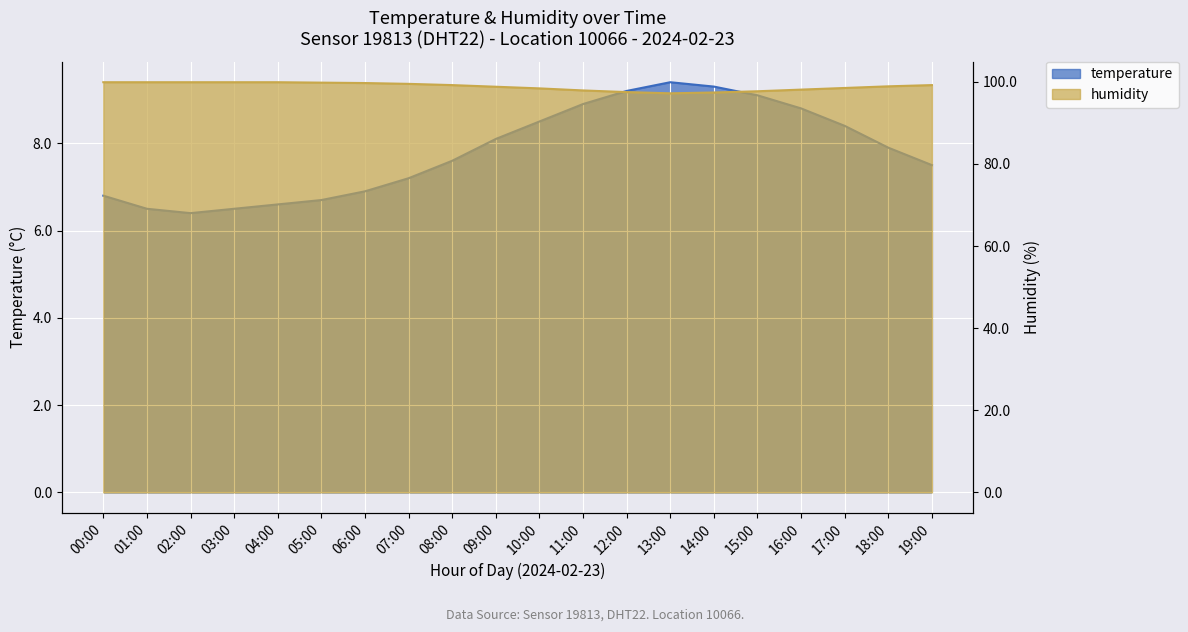

What is the total value across all series at 14:00?

106.7